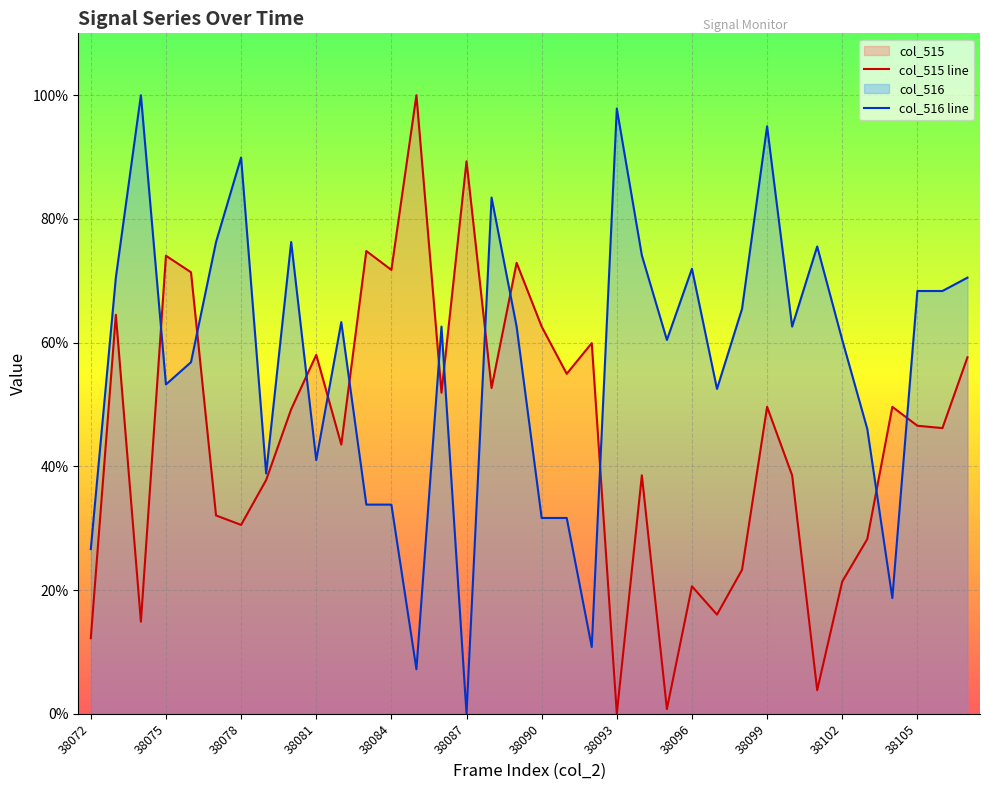

At which category does the chart reach its peak across all series?

38085